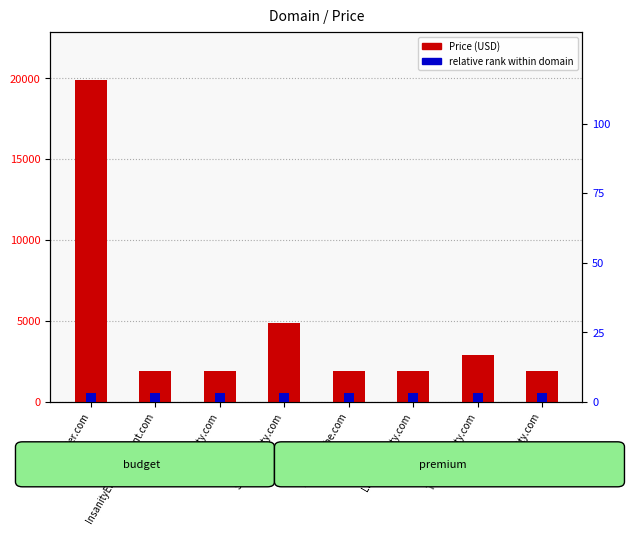

Reading left to right, transcribe all the data shown in this chart.

Price (USD): 19888	1888	1888	4888	1888	1888	2888	1888
relative rank: 3	3	3	3	3	3	3	3